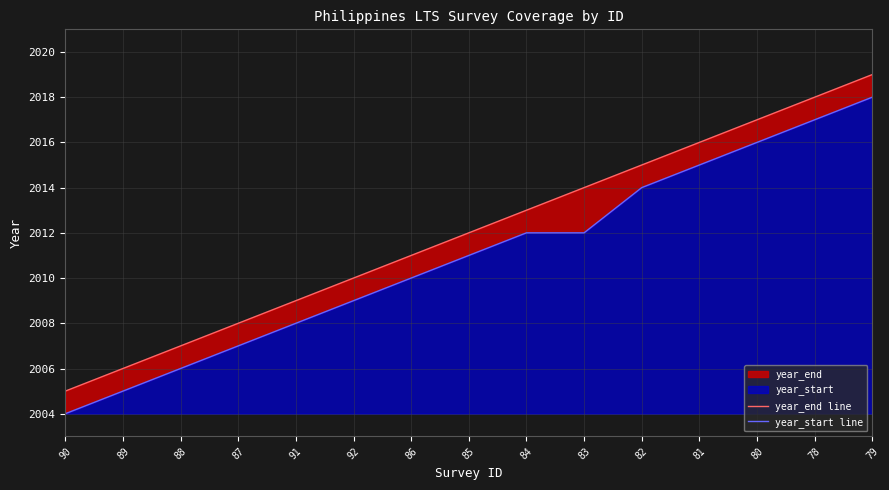

What is the total value across all series at 79?

4037